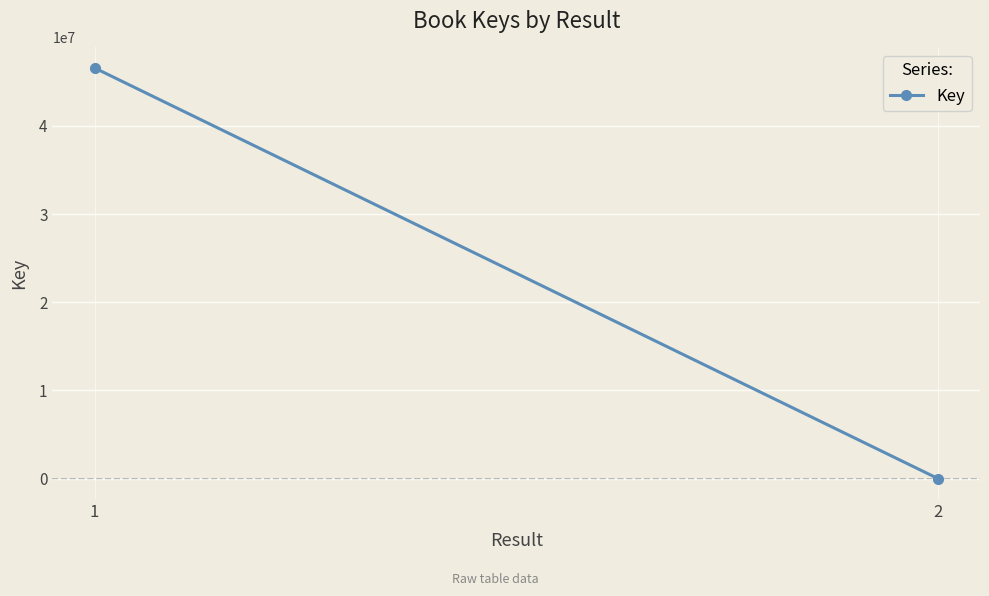

Between 1 and 2, which is larger?

1